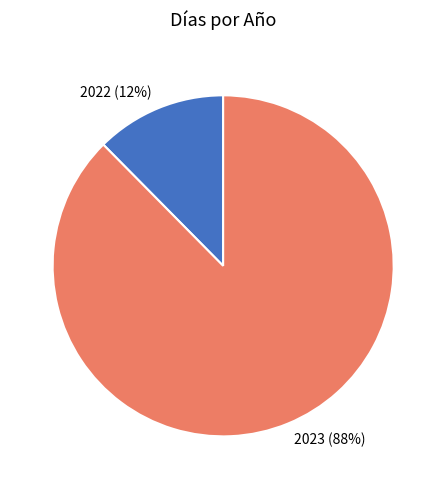

True or false: 2022 accounts for 7% of the total.

False